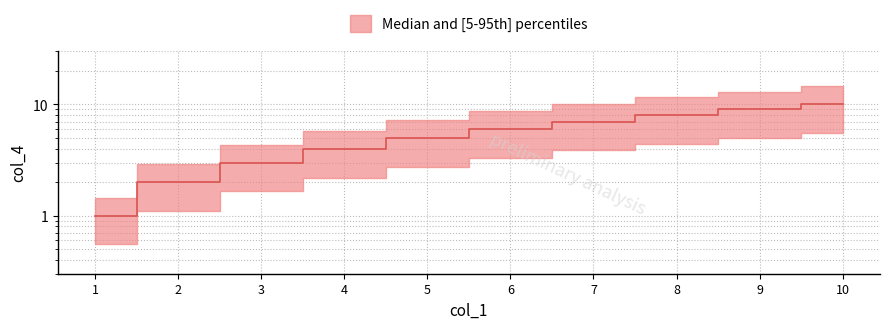

What is the sum of all values?

55